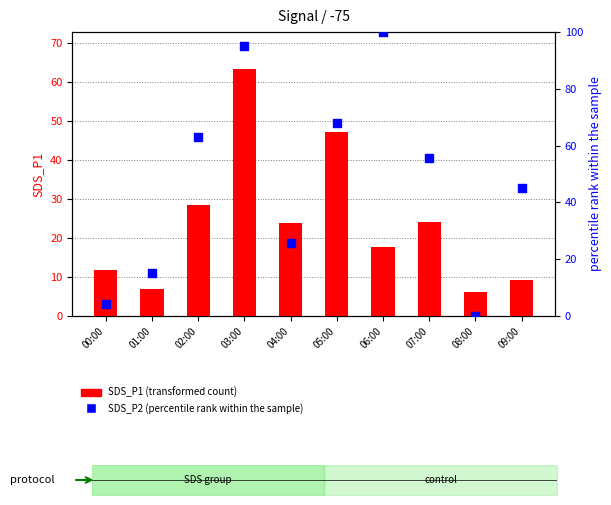

Which series reaches the minimum Y coordinate?

SDS_P2 (percentile rank)